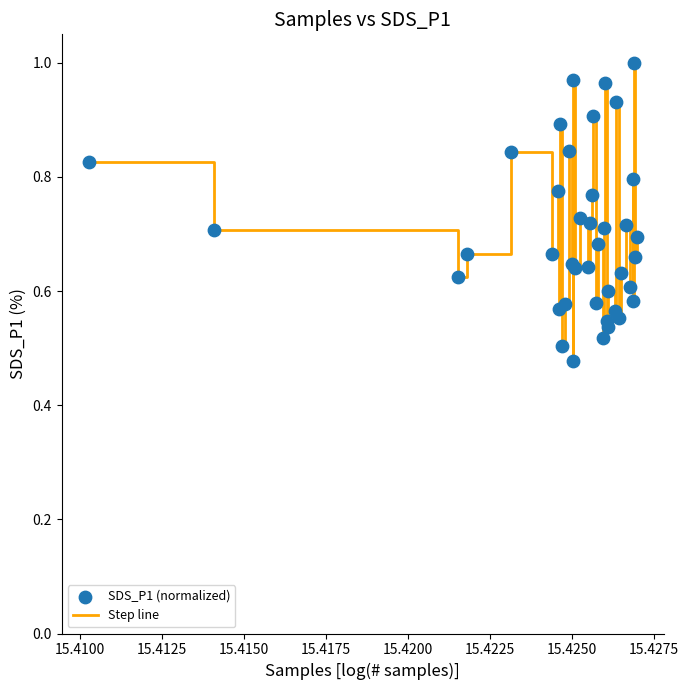

How many lines are shown in the chart?

1